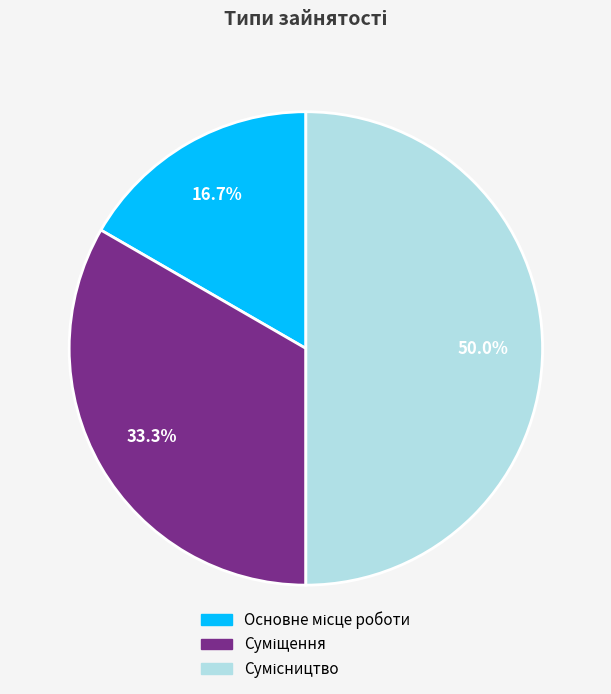

To the nearest percent, what portion does Основне місце роботи represent?

17%